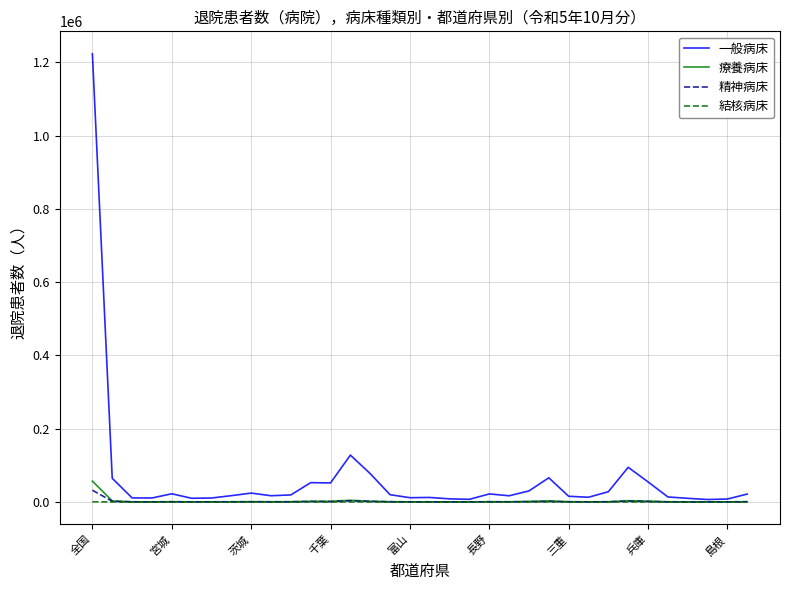

Which series has the largest total across all categories?

一般病床